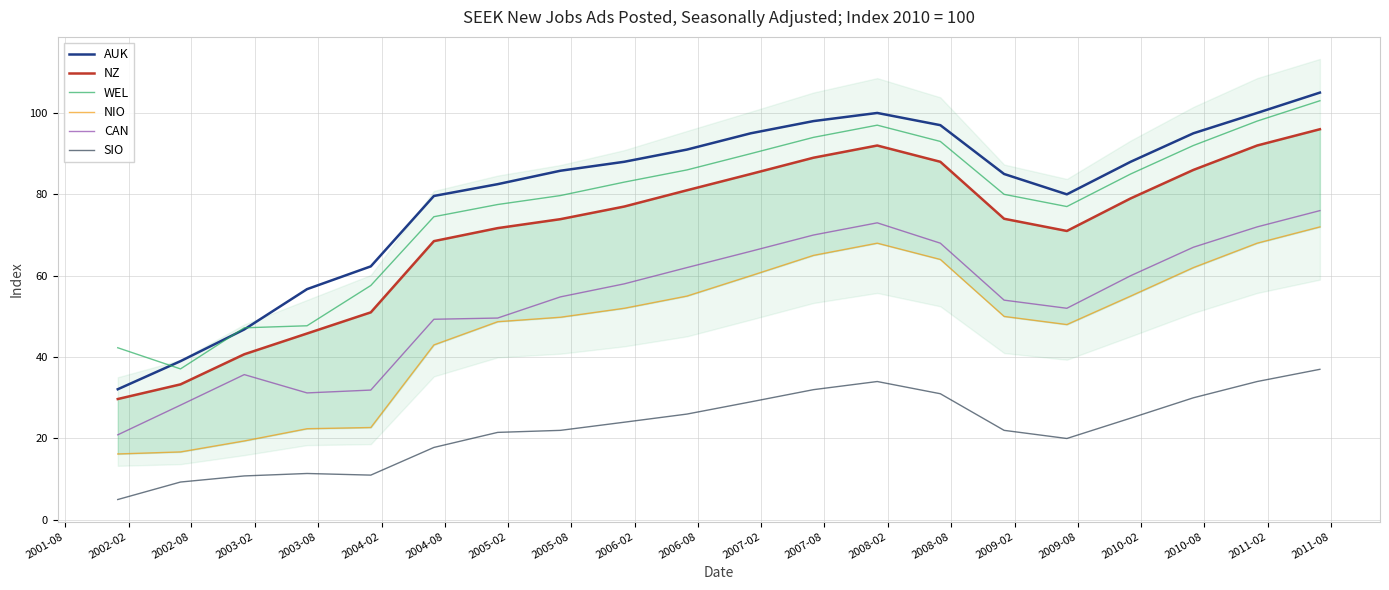

Which series has the widest spread of values?

AUK